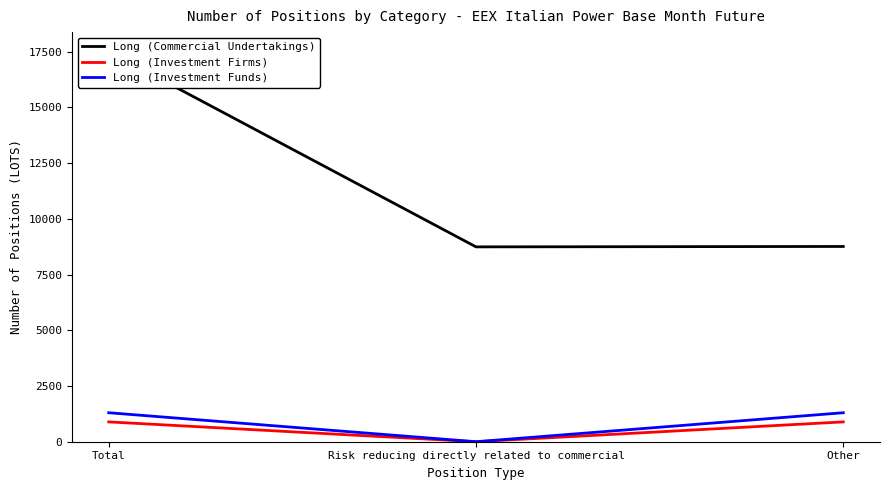

Reading left to right, what are all the values shown in this chart?

Long (Commercial Undertakings): 17506	8744	8762
Long (Investment Firms): 890	0	890
Long (Investment Funds): 1301	0	1301